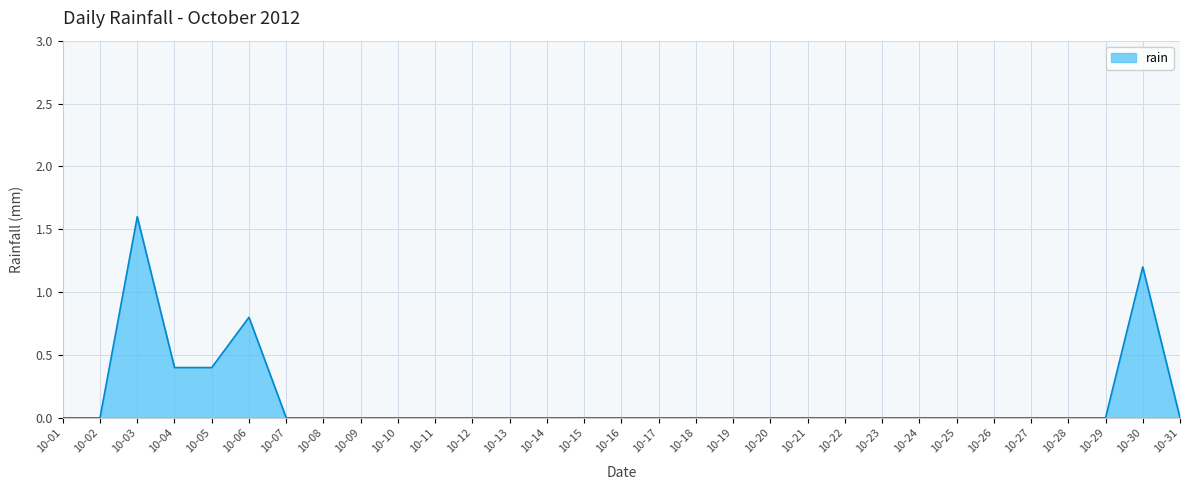

What is the difference between the maximum and minimum values?

1.6